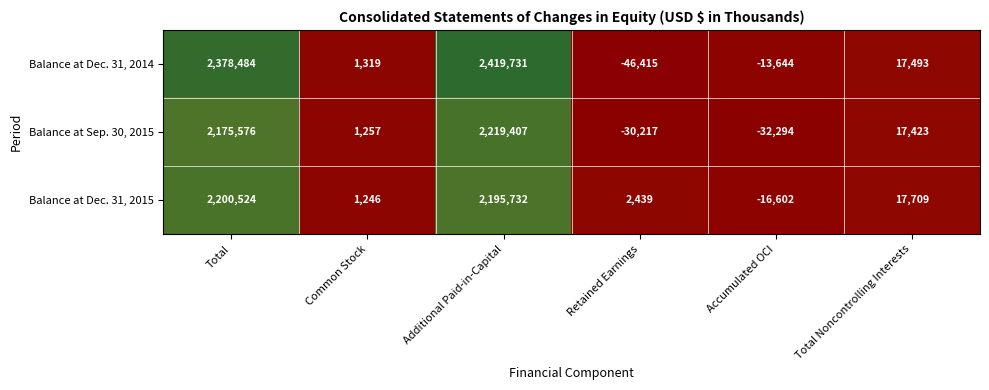

Between Common Stock and Total Noncontrolling Interests, which series saw the biggest shift?

Balance at Dec. 31, 2015